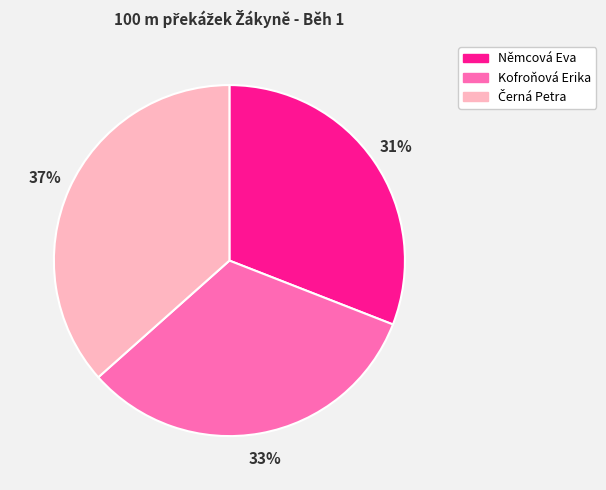

To the nearest percent, what portion does Němcová Eva represent?

31%